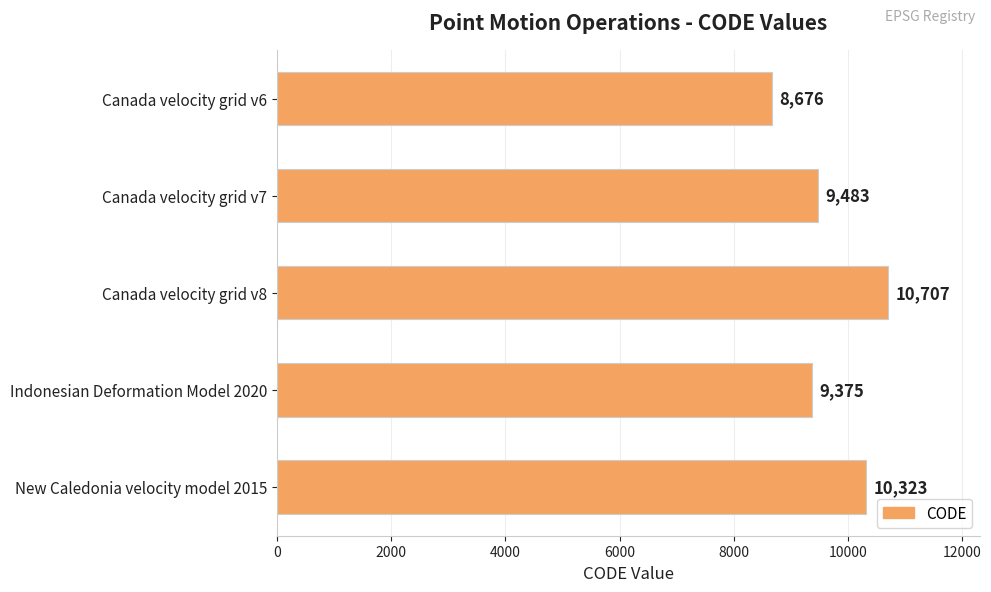

True or false: the data shows 13223 at Canada velocity grid v7.

False